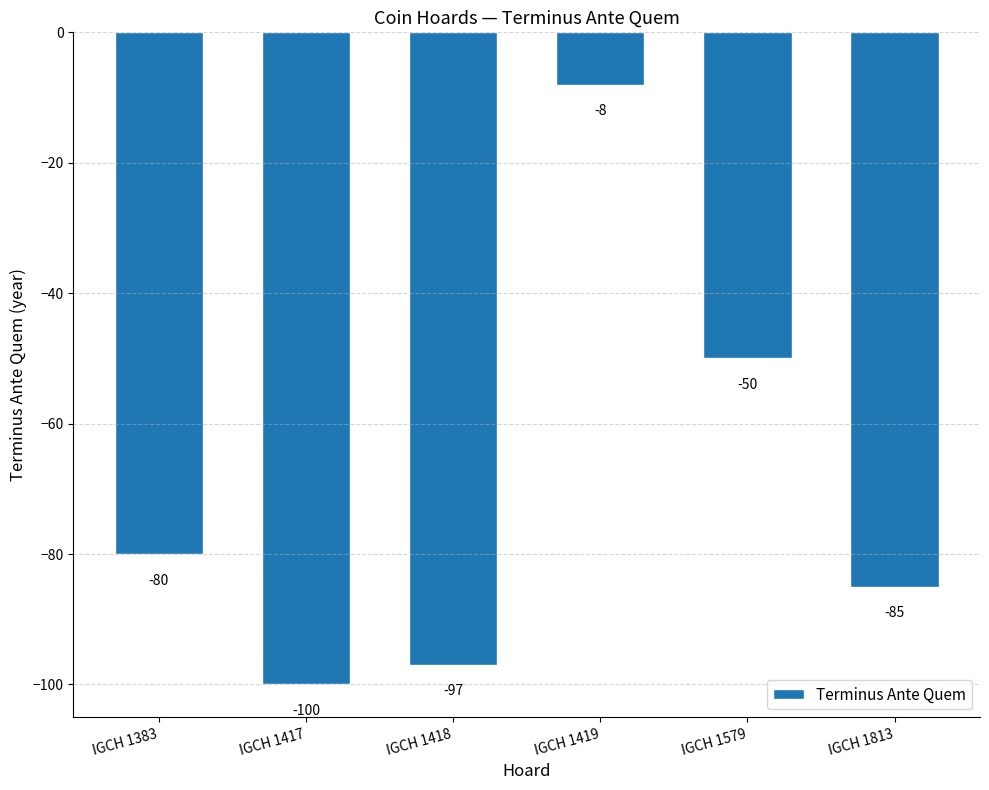

What is the change in value from IGCH 1417 to IGCH 1579?

+50